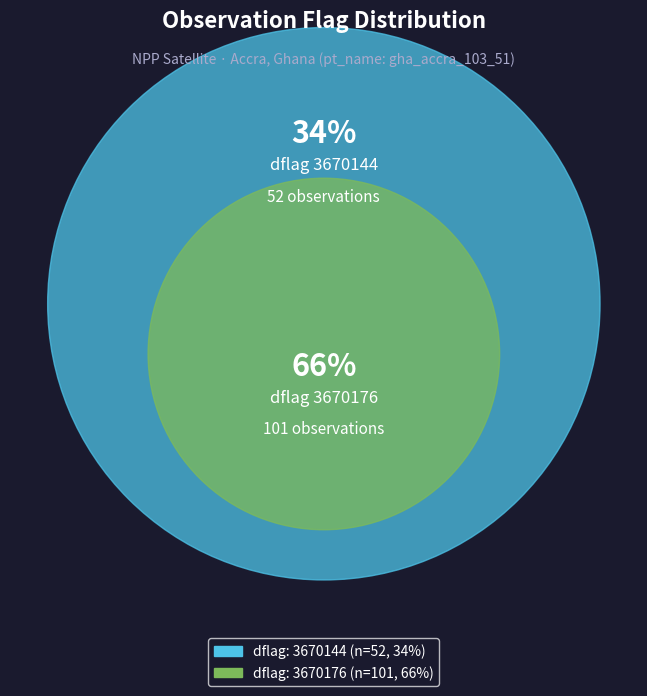

Combined, do 3670176 and 3670144 account for over 50%?

Yes